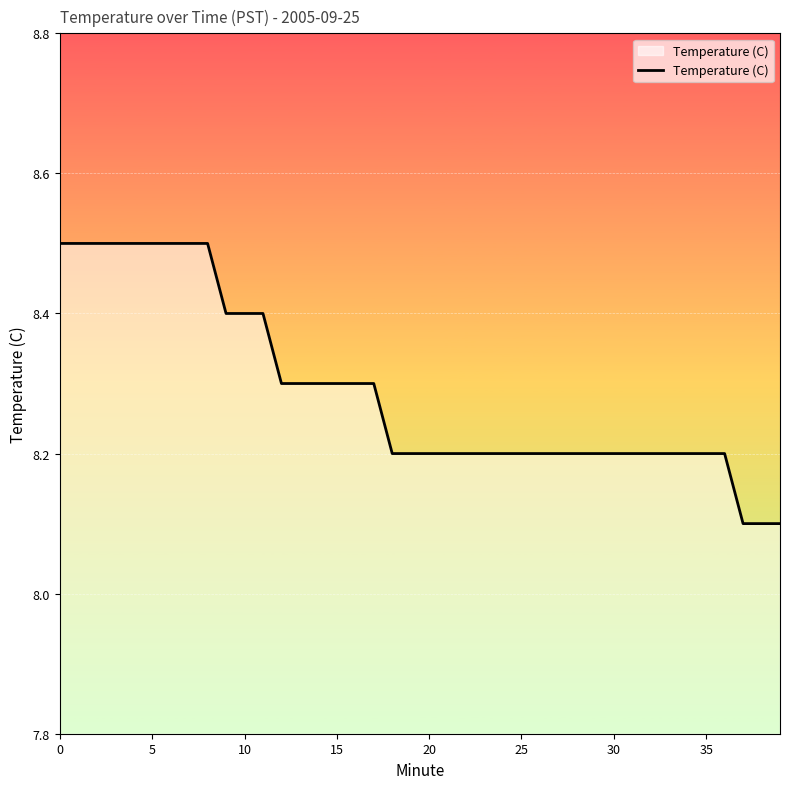

What is the greatest value displayed?

8.5